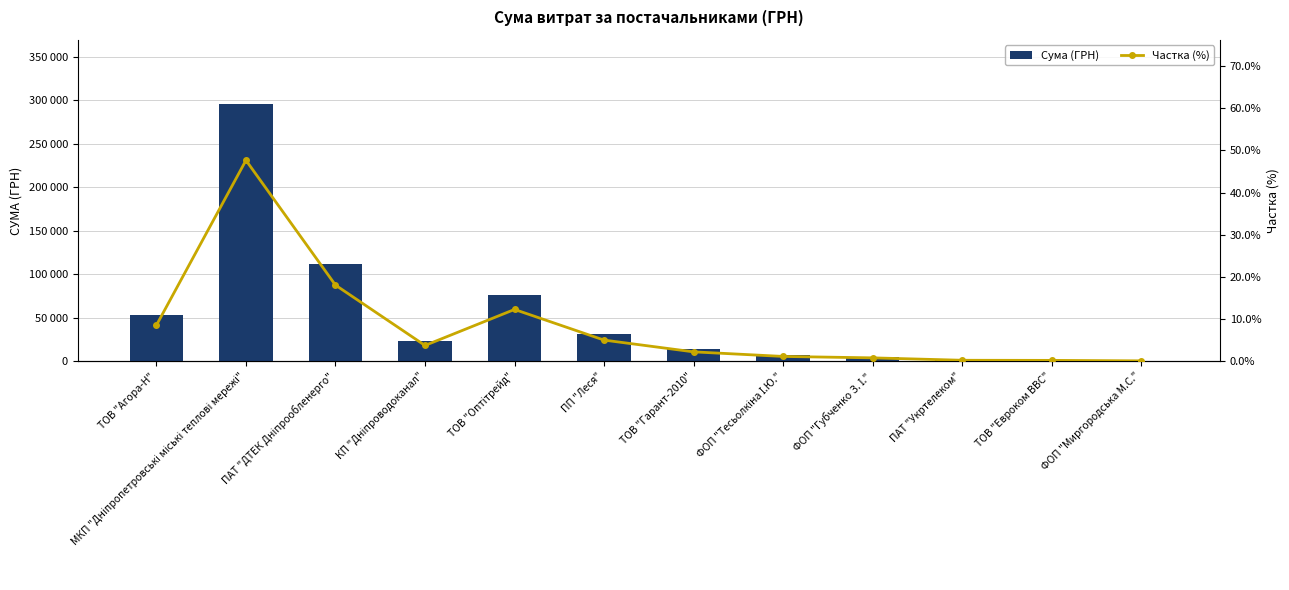

What is the sum of the Сума (ГРН) values at ПАТ "Укртелеком" and ТОВ "Гарант-2010"?

15246.0